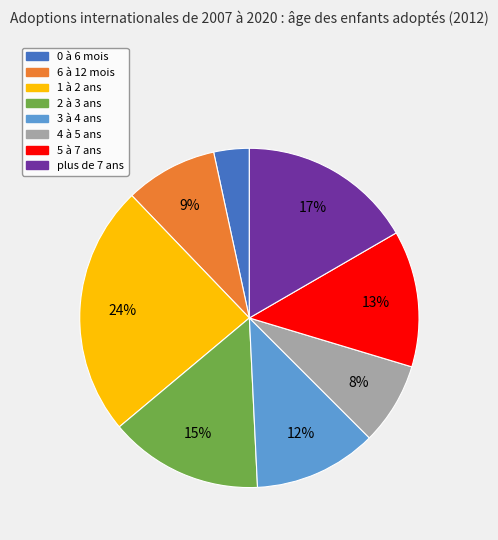

Does 3 à 4 ans represent more than half of the total?

No